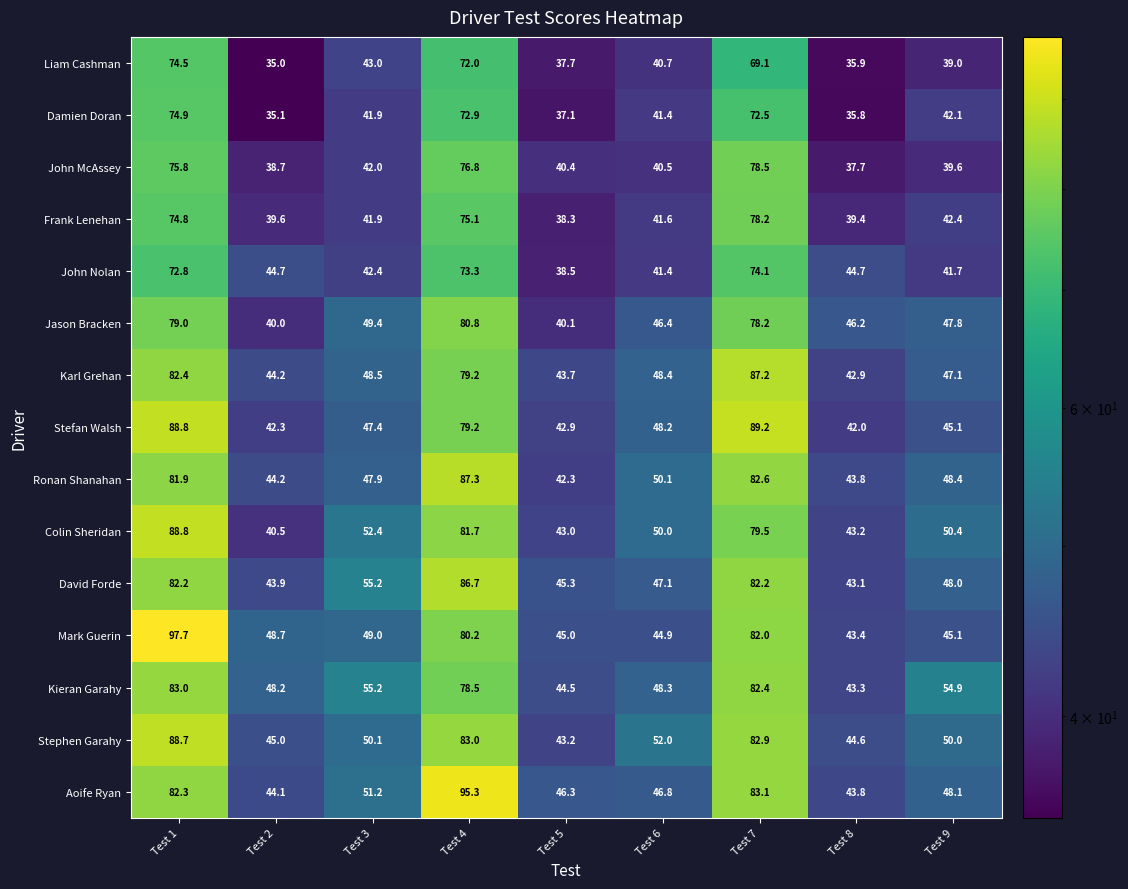

What is the maximum value shown in the chart?

97.7